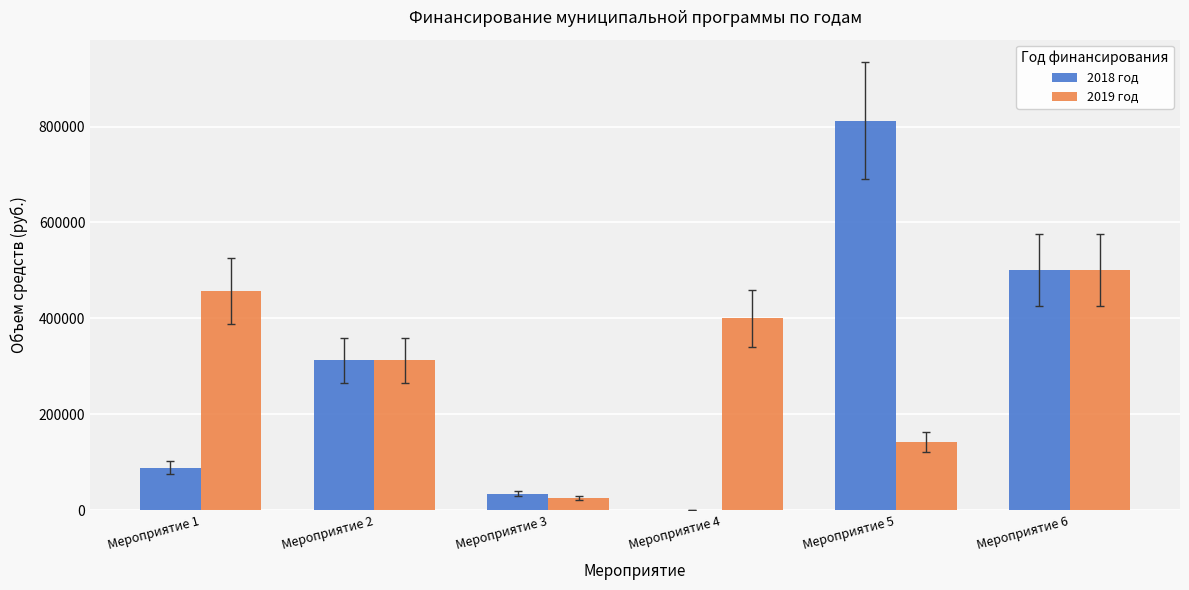

How many positive values does the 2018 год series have?

5